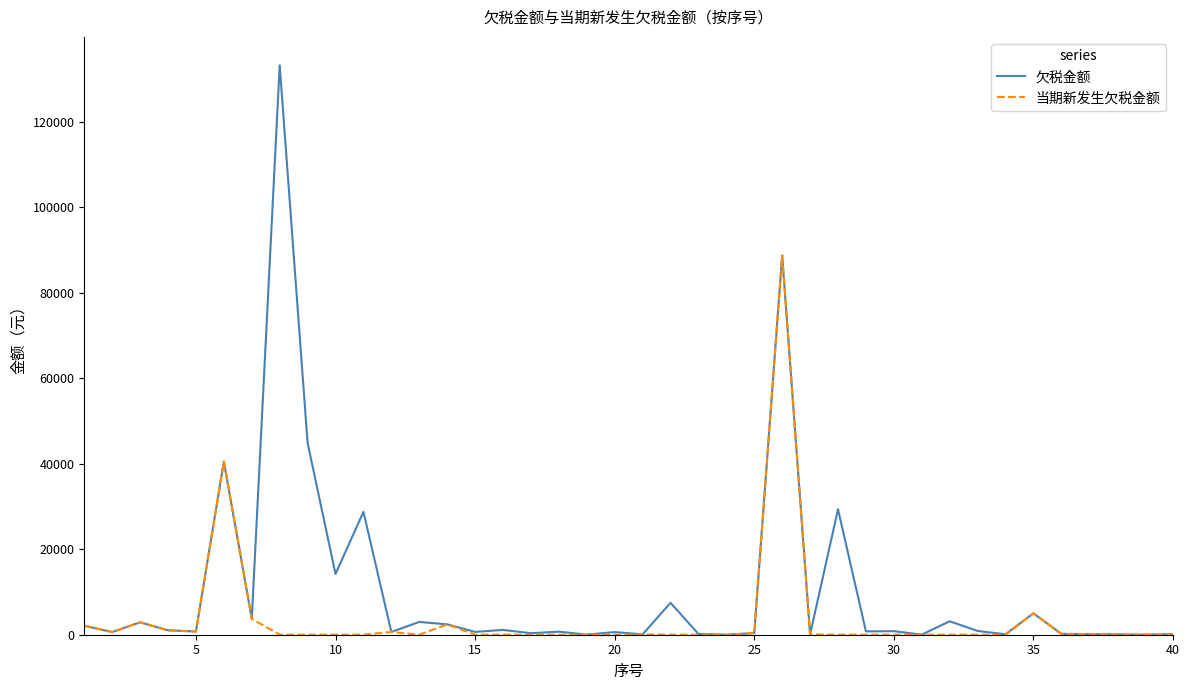

Which series has the largest total across all categories?

欠税金额